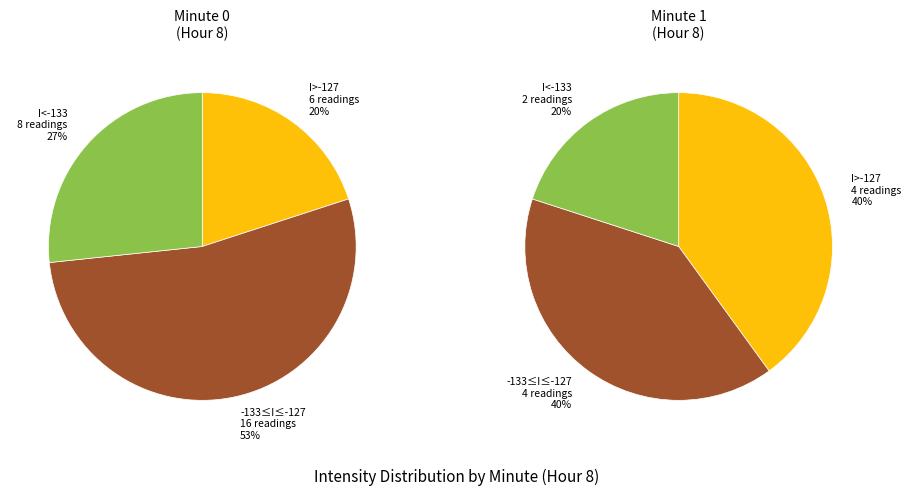

Is 26 the majority of the pie?

No